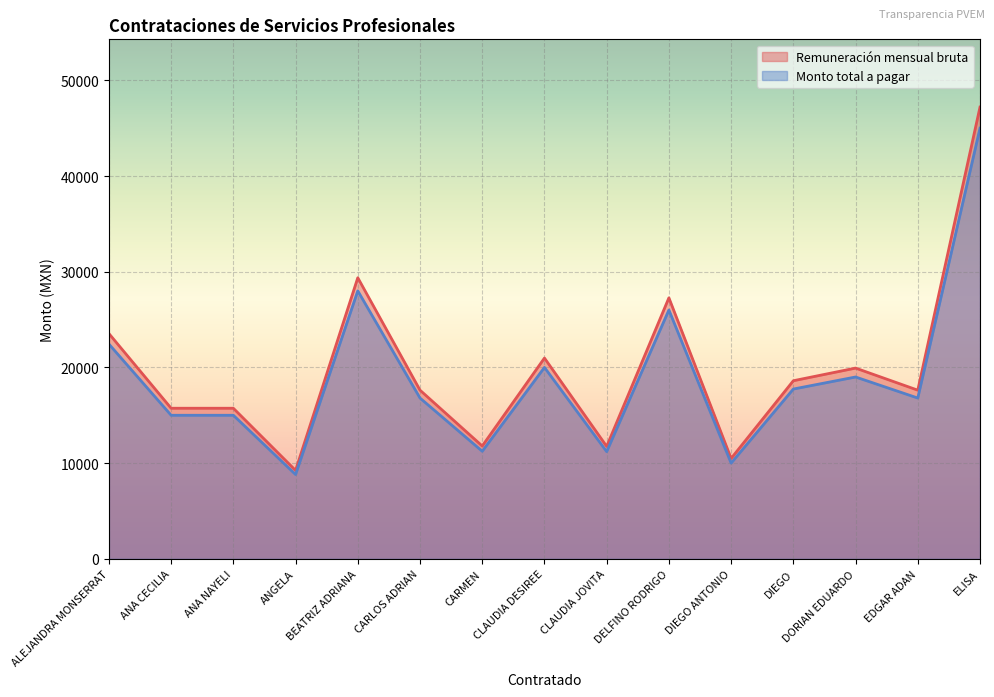

How many data points does each series have?

15